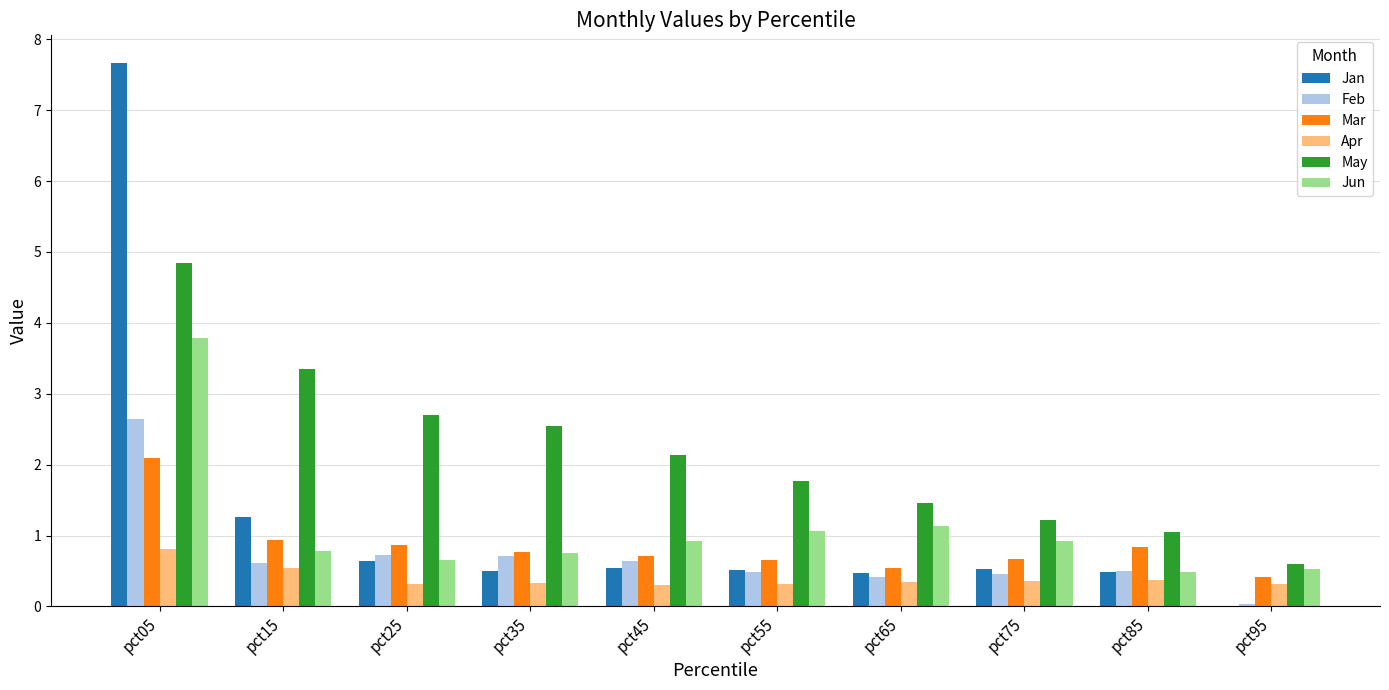

Which series has the widest spread of values?

Jan